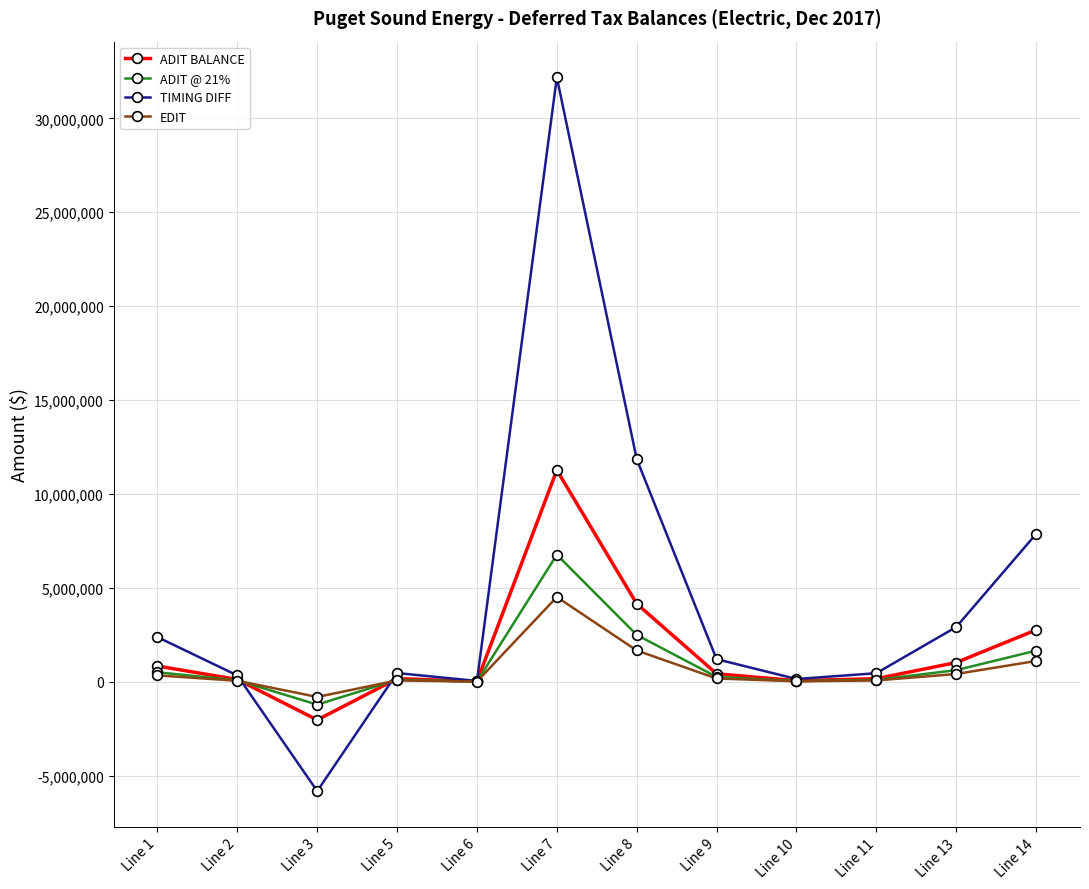

At which label does ADIT @ 21% reach its peak?

Line 7